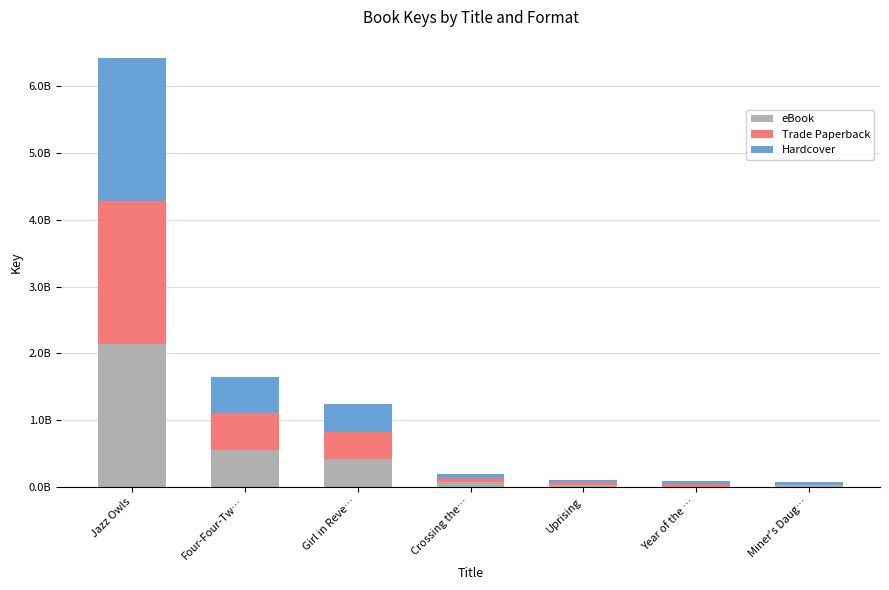

Are the bars grouped side by side (vs. stacked)?

No